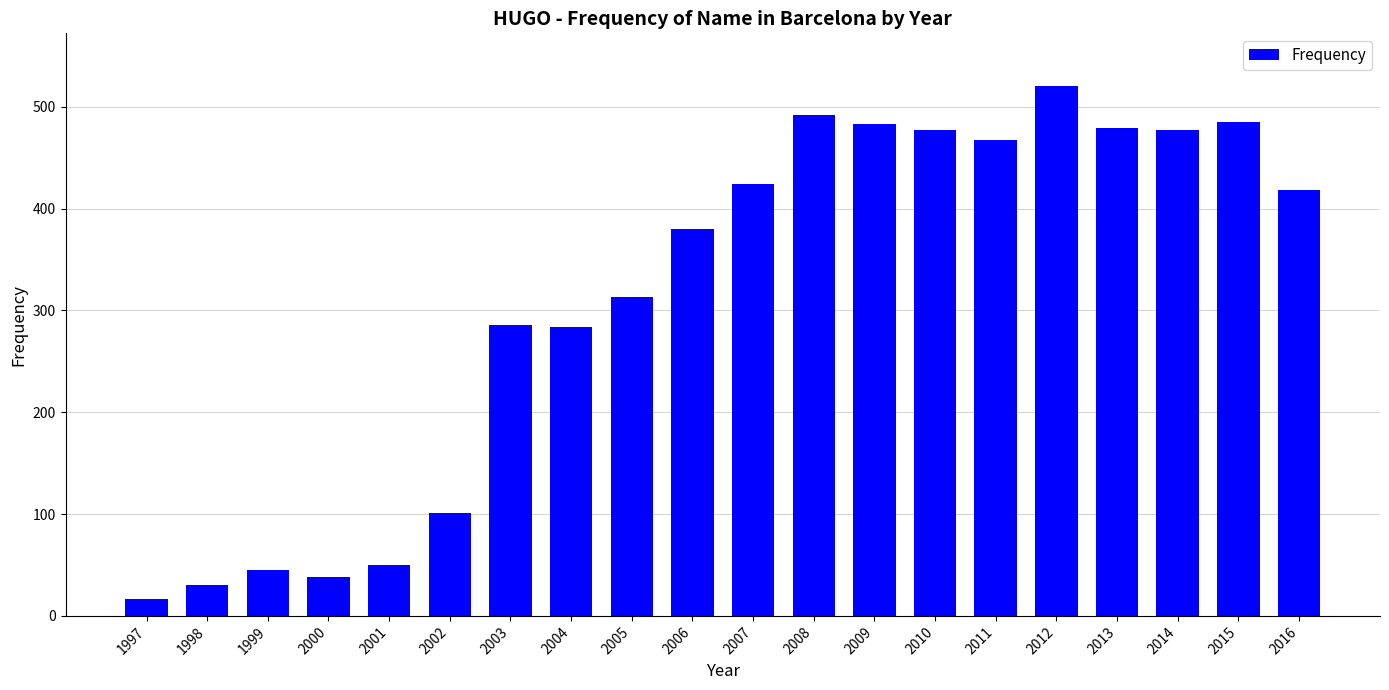

Approximately how many times larger is the value at 1998 compared to 2003?

0.1